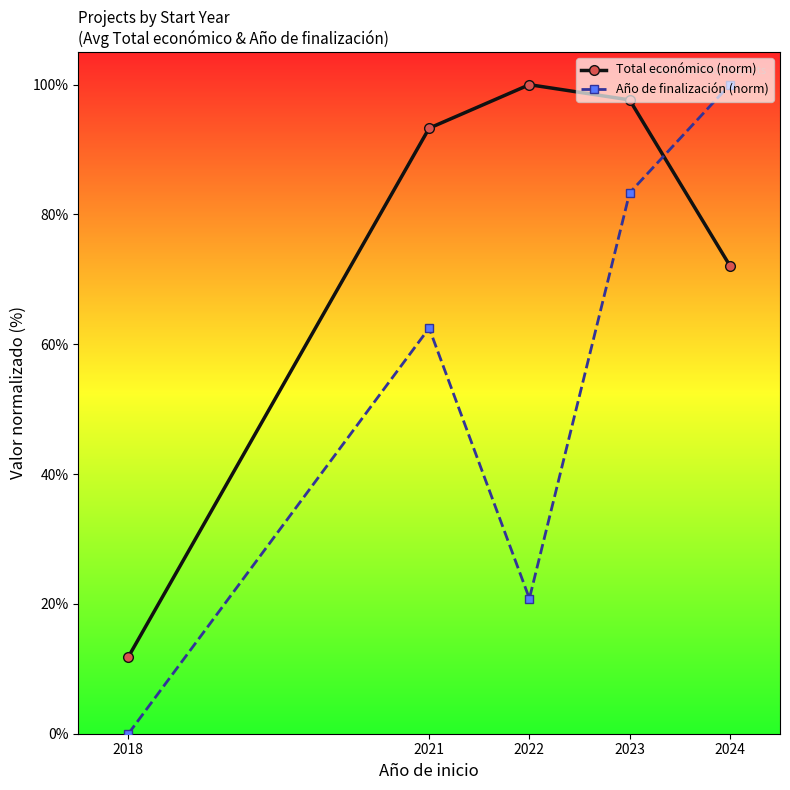

Rank the series by their average value, from lowest to highest.

Año de finalización (norm), Total económico (norm)